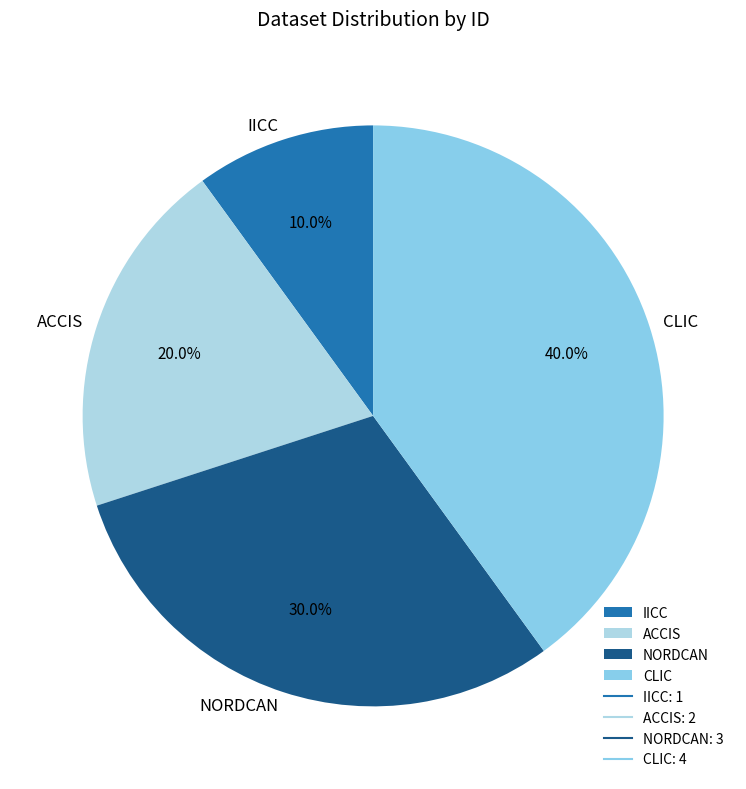

To the nearest percent, what is the difference between the IICC and NORDCAN slice percentages?

20%